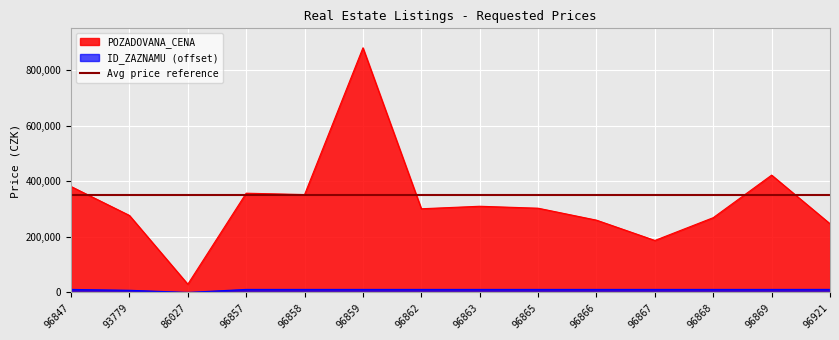

True or false: ID_ZAZNAMU has more than 0 interior local peaks.

False